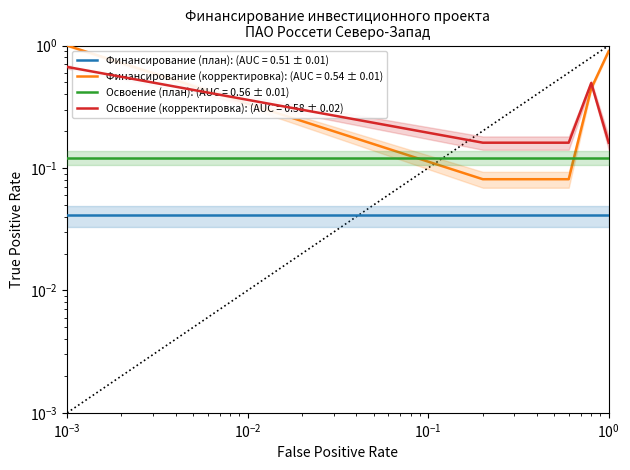

What is the sum of all Освоение (корректировка) values?

1.8